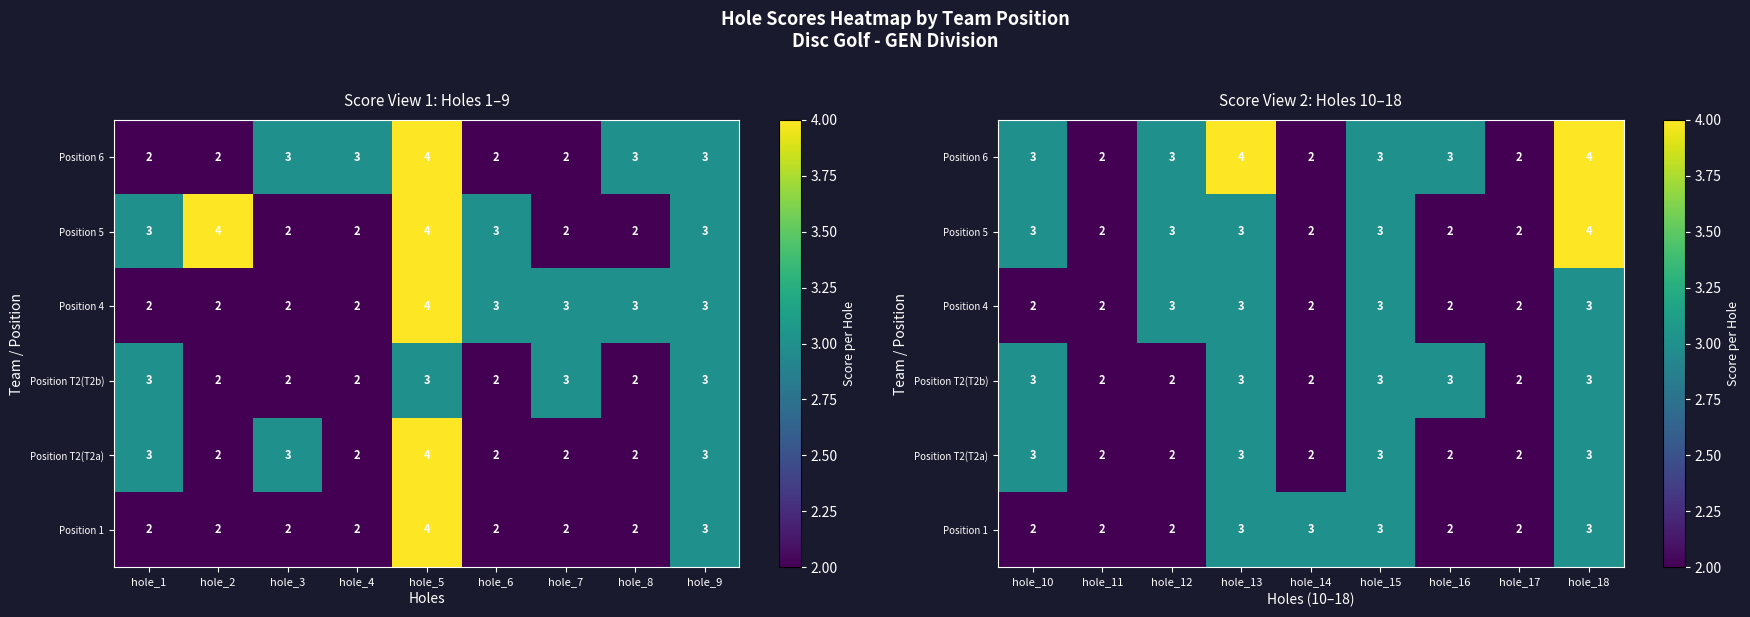

Which has a higher value, hole_9 or hole_6?

hole_9